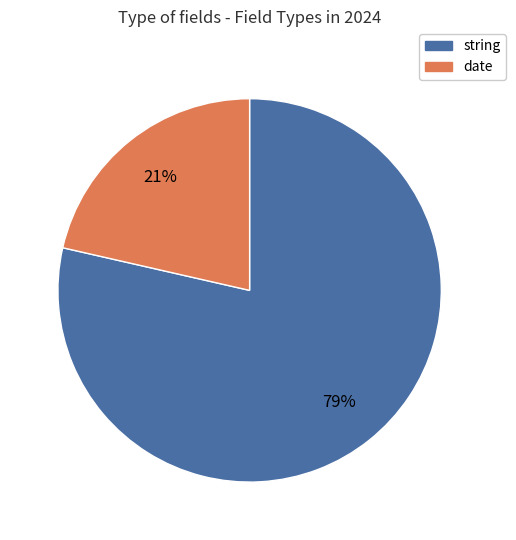

To the nearest percent, what portion does date represent?

21%